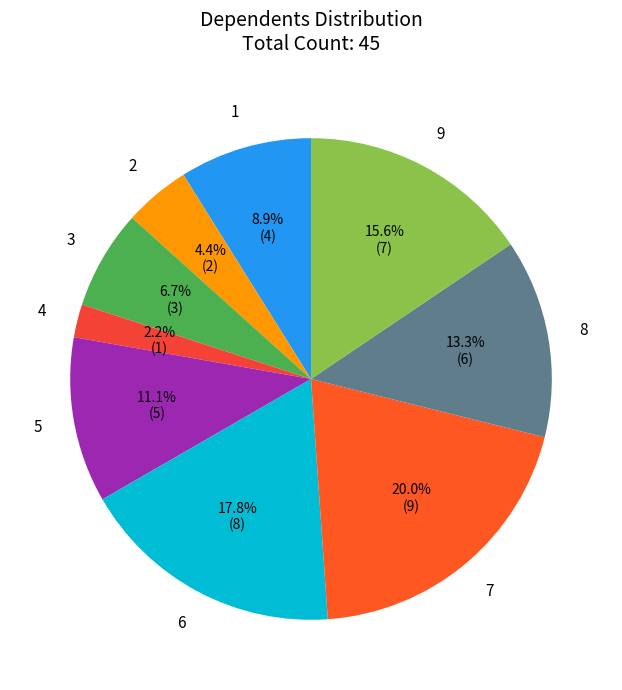

Combined, do 1 and 6 account for over 50%?

No